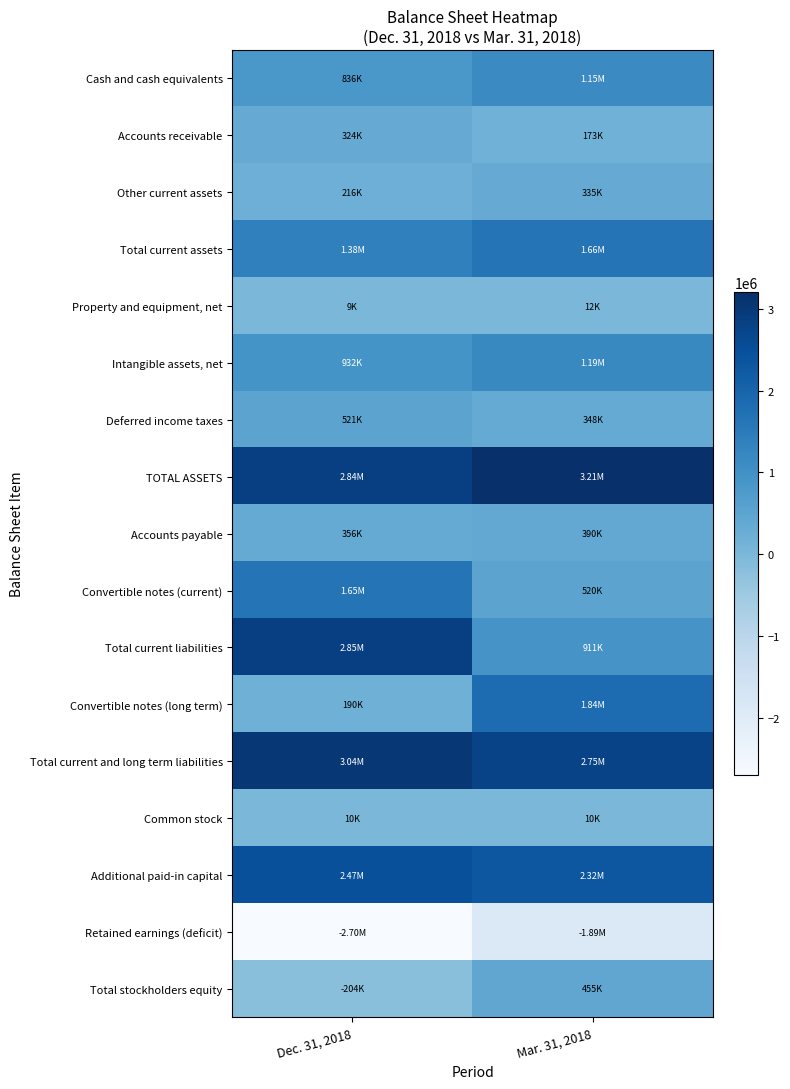

What is the spread (max minus min) of values at Mar. 31, 2018?

5098327